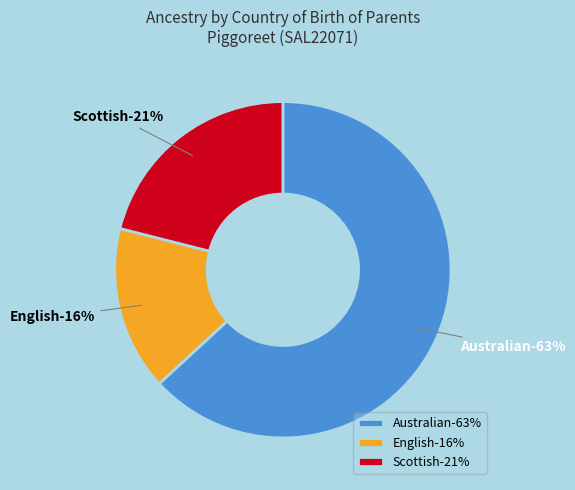

True or false: Scottish accounts for 21% of the total.

True